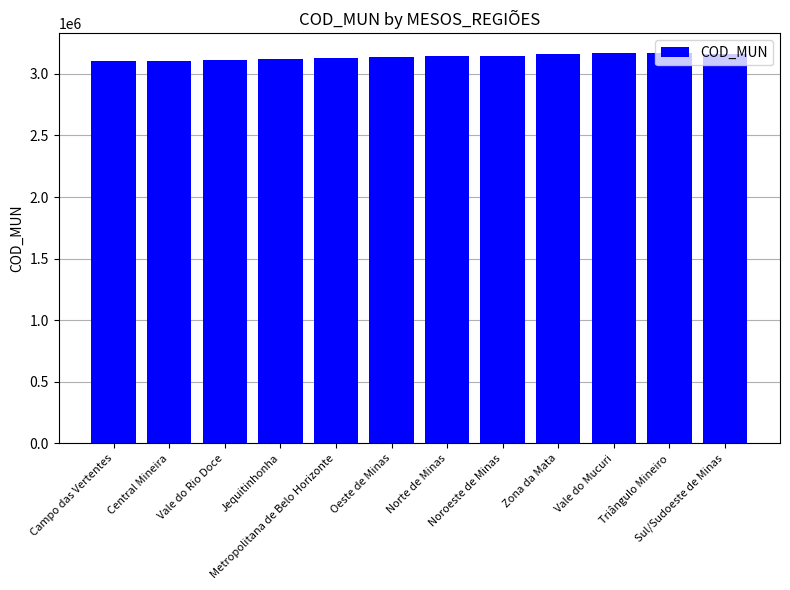

What is the maximum value shown in the chart?

3170107